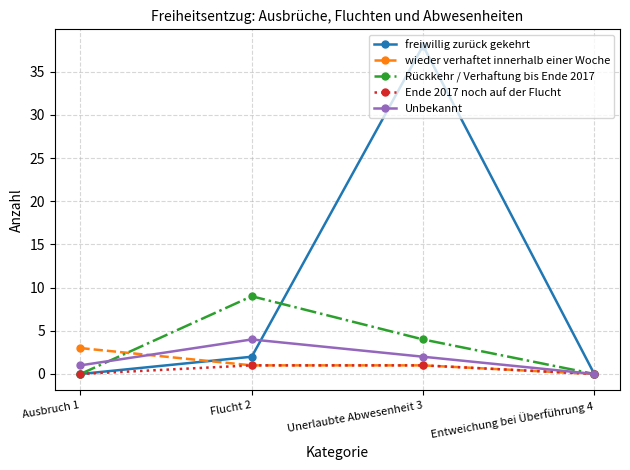

How many series are shown in this chart?

5